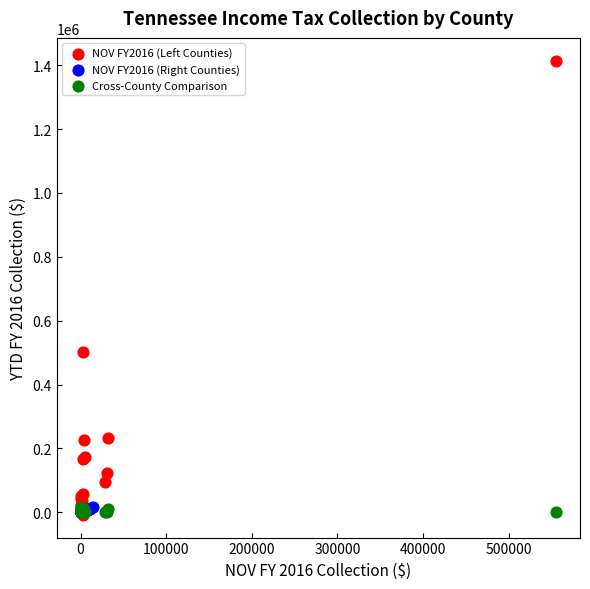

Which series reaches the maximum Y coordinate?

NOV FY2016 (Left Counties)